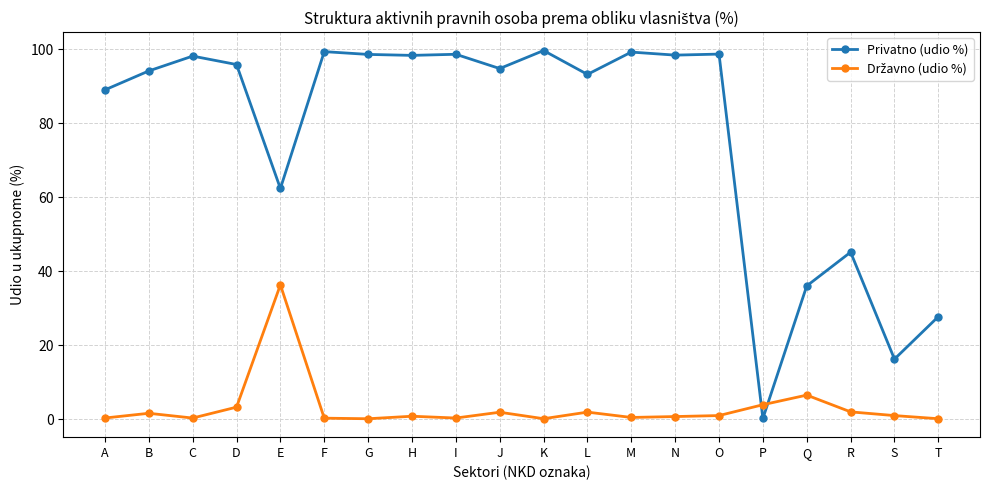

What is the maximum value shown in the chart?

99.6